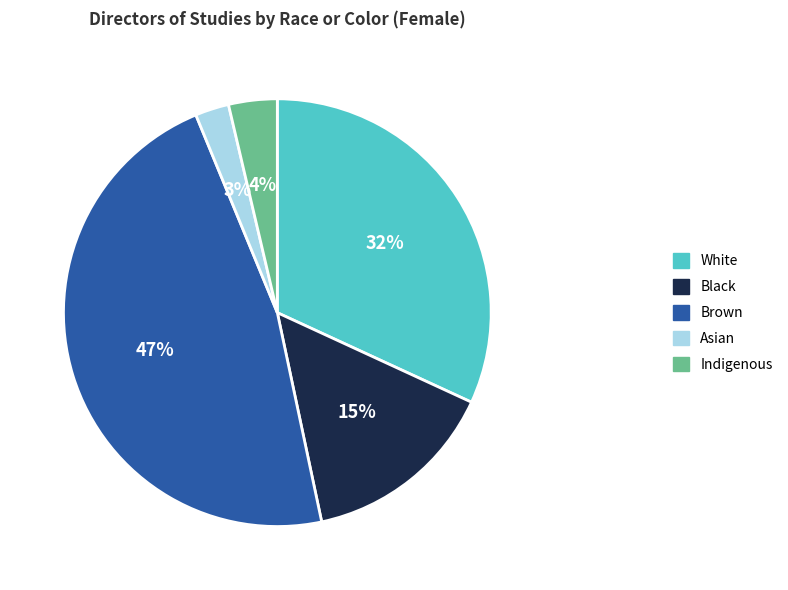

How many segments does this pie chart have?

5